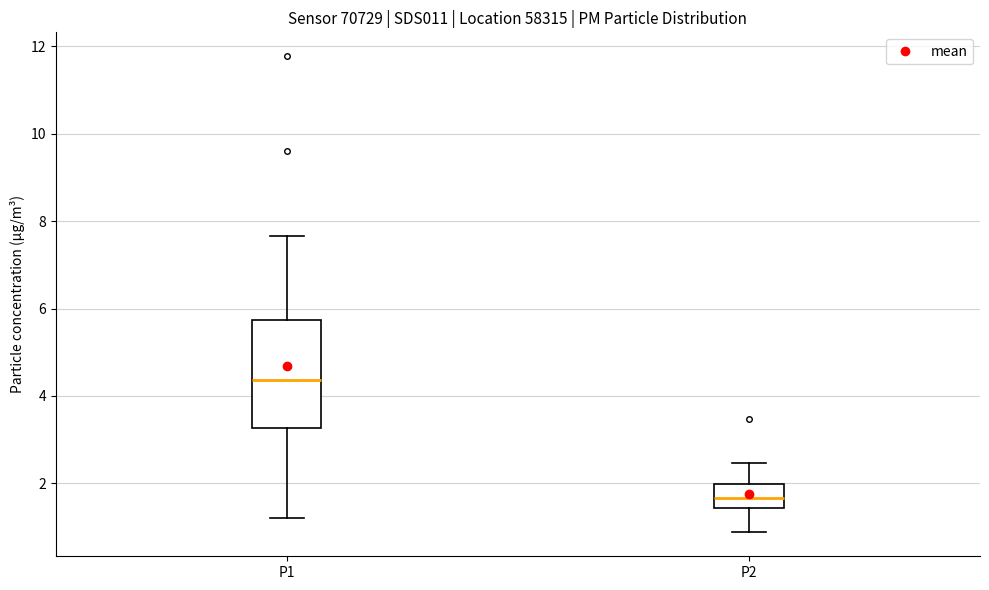

Which box has the highest median line?

P1